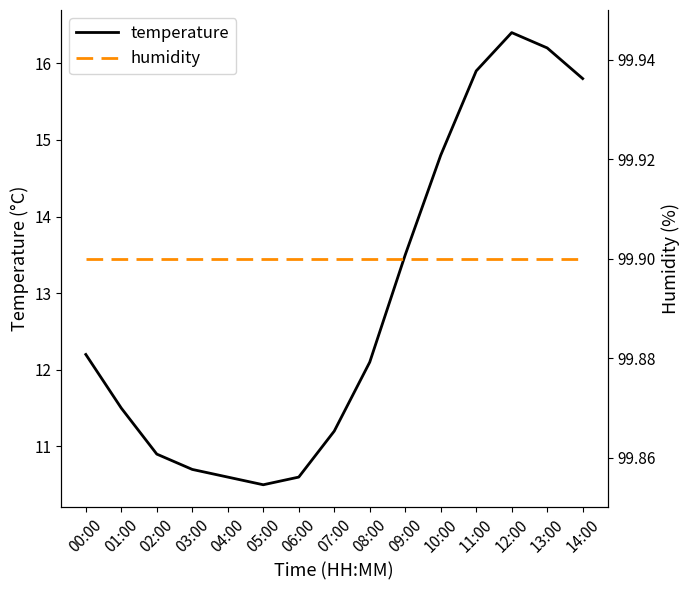

What is the sum of all temperature values?

192.9